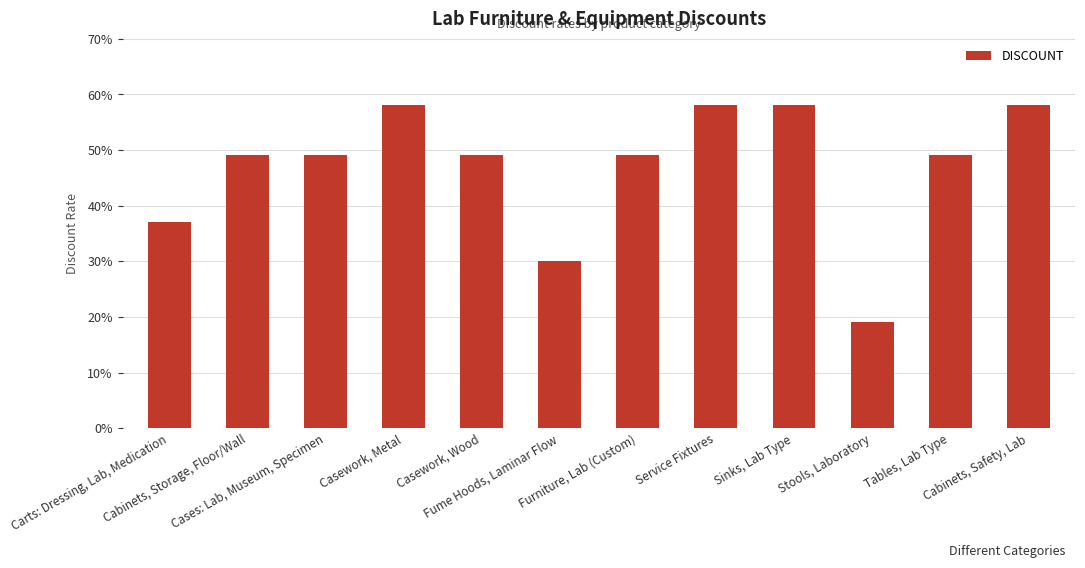

What position from the right is Stools, Laboratory?

3